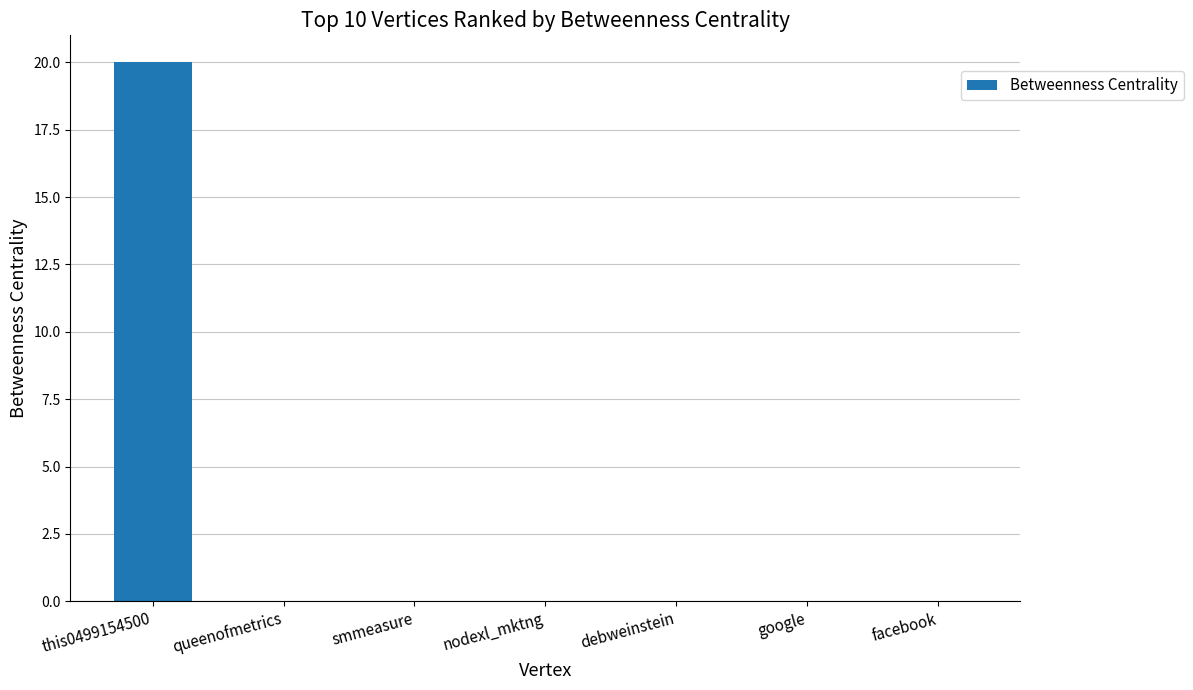

Is it true that the value at nodexl_mktng is 10?

False